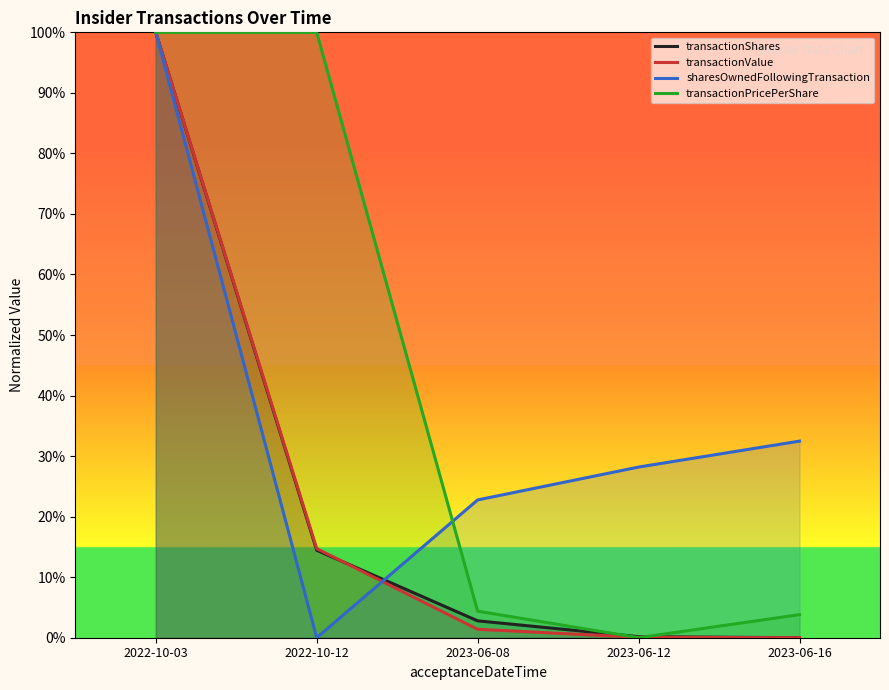

What position from the left is 2023-06-08?

3